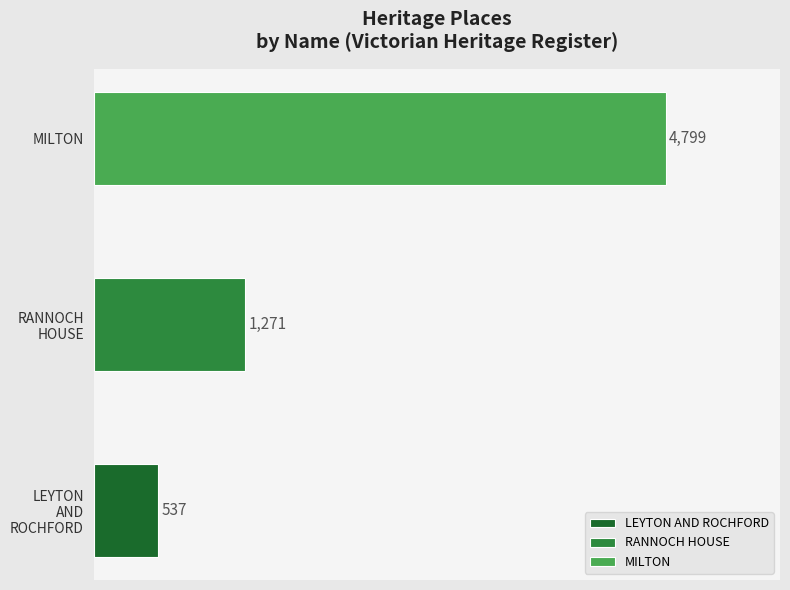

Reading left to right, list all the values displayed in this chart.

LEYTON AND ROCHFORD=537	RANNOCH HOUSE=1271	MILTON=4799